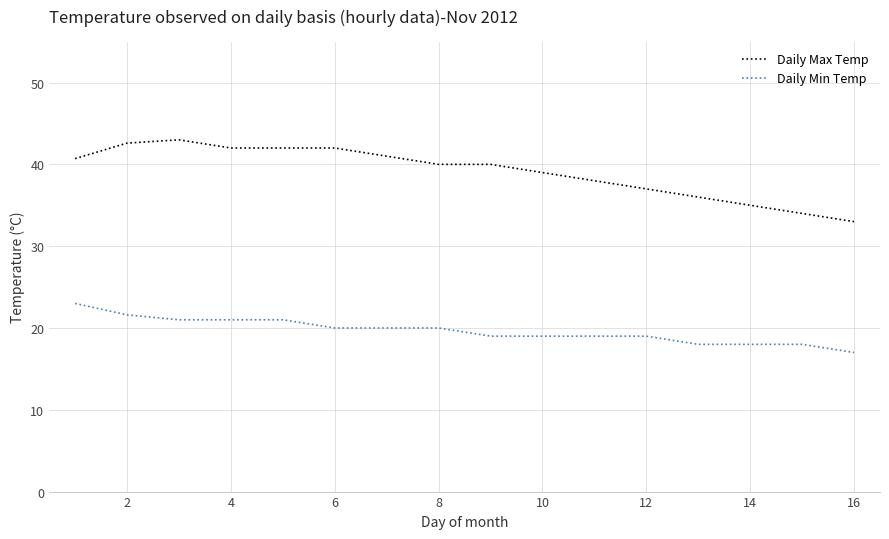

Which series has the largest total across all categories?

Daily Max Temp